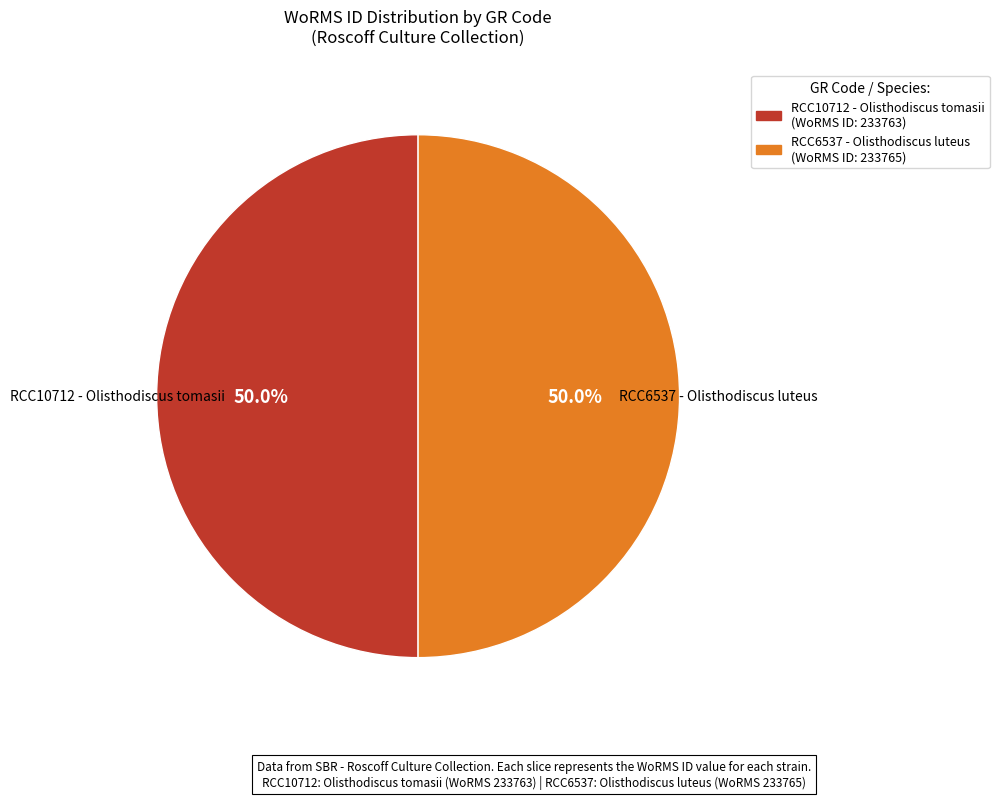

Approximately how many times larger is the value at RCC6537 - Olisthodiscus luteus compared to RCC10712 - Olisthodiscus tomasii?

1.0